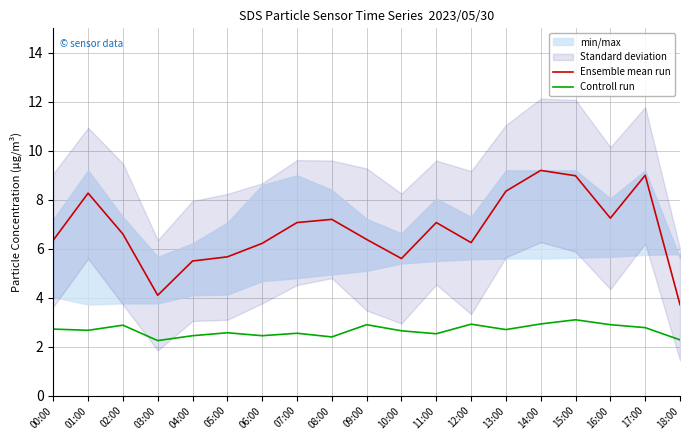

How many data points does each series have?

19